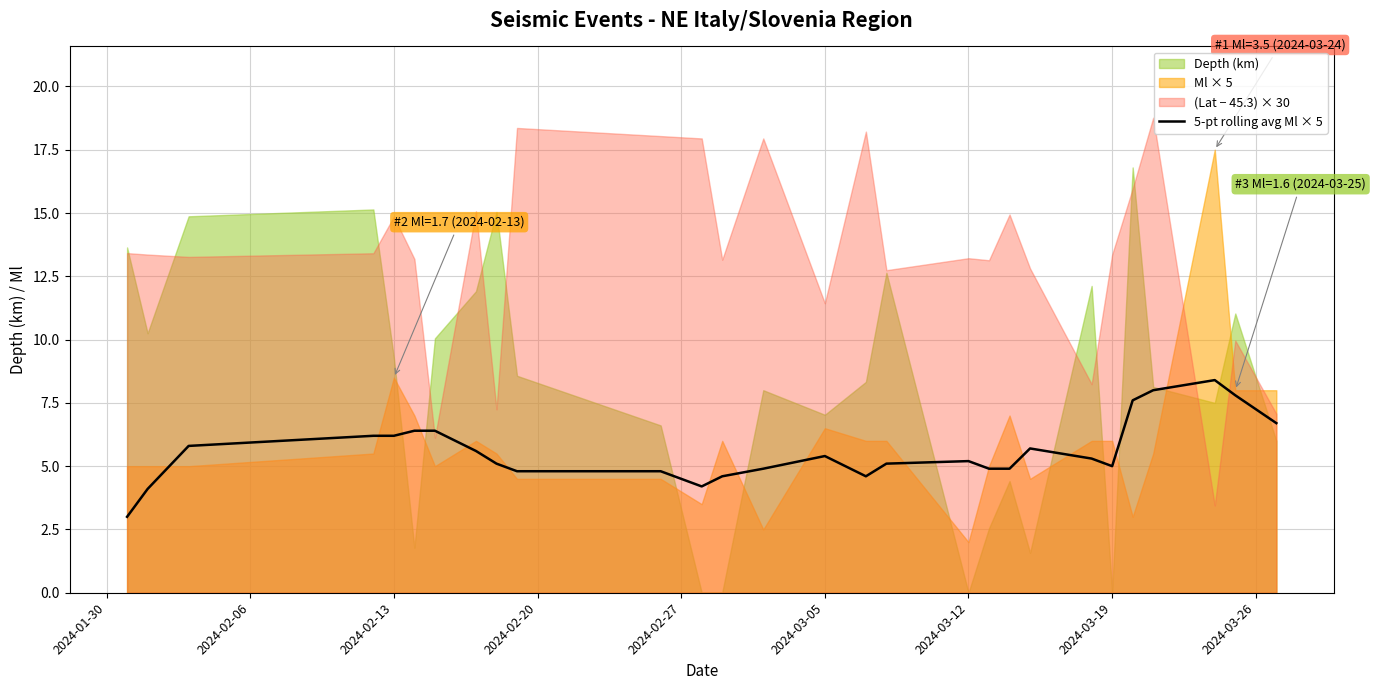

How many categories are shown in the chart?

28